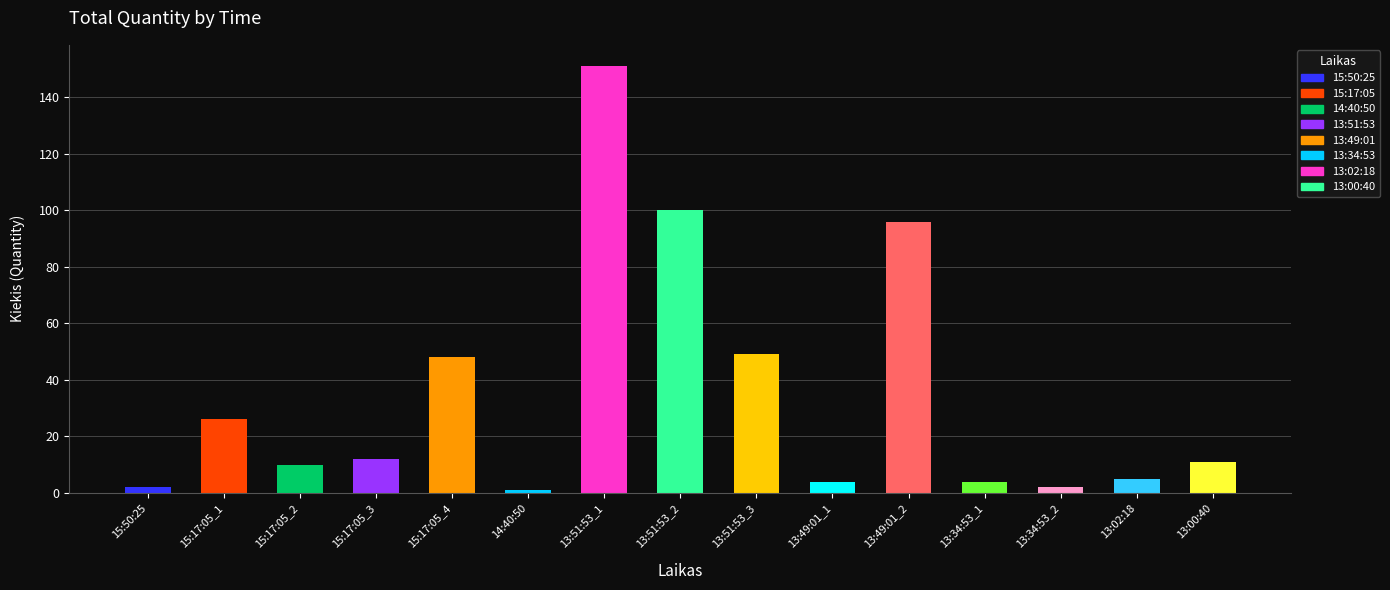

Where is the data nearest to the value 76?

13:49:01_2